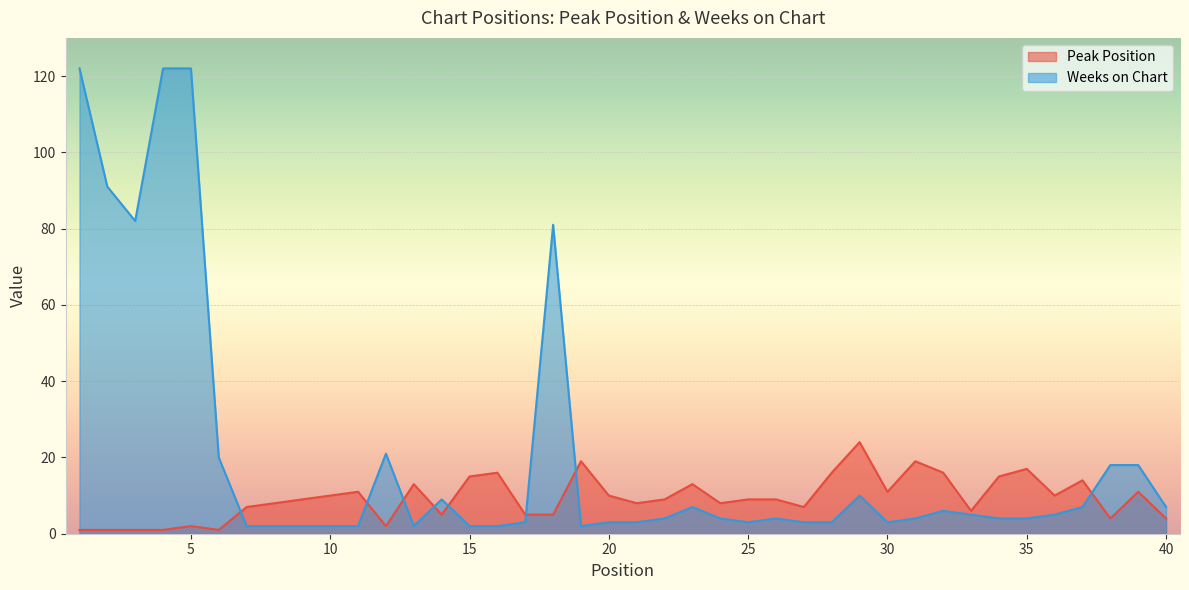

True or false: Peak Position and Weeks on Chart intersect in this chart.

True